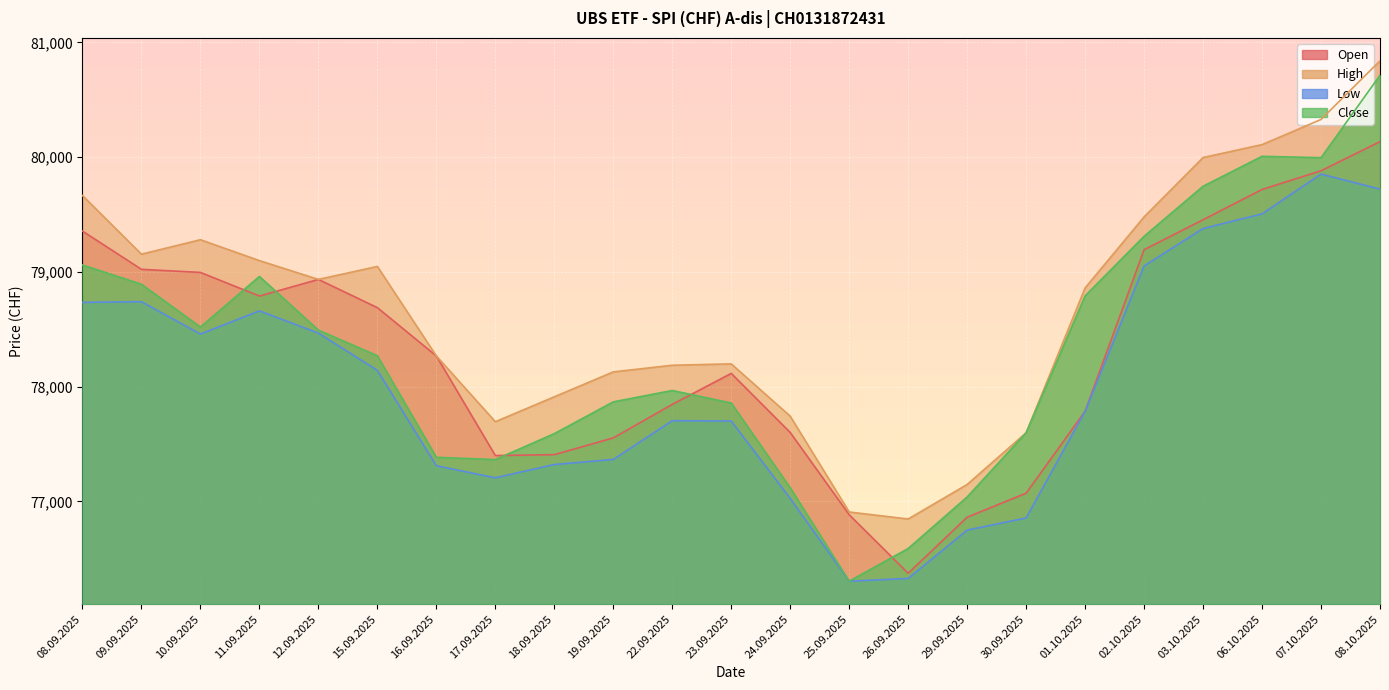

True or false: Close and Low cross at least once.

False